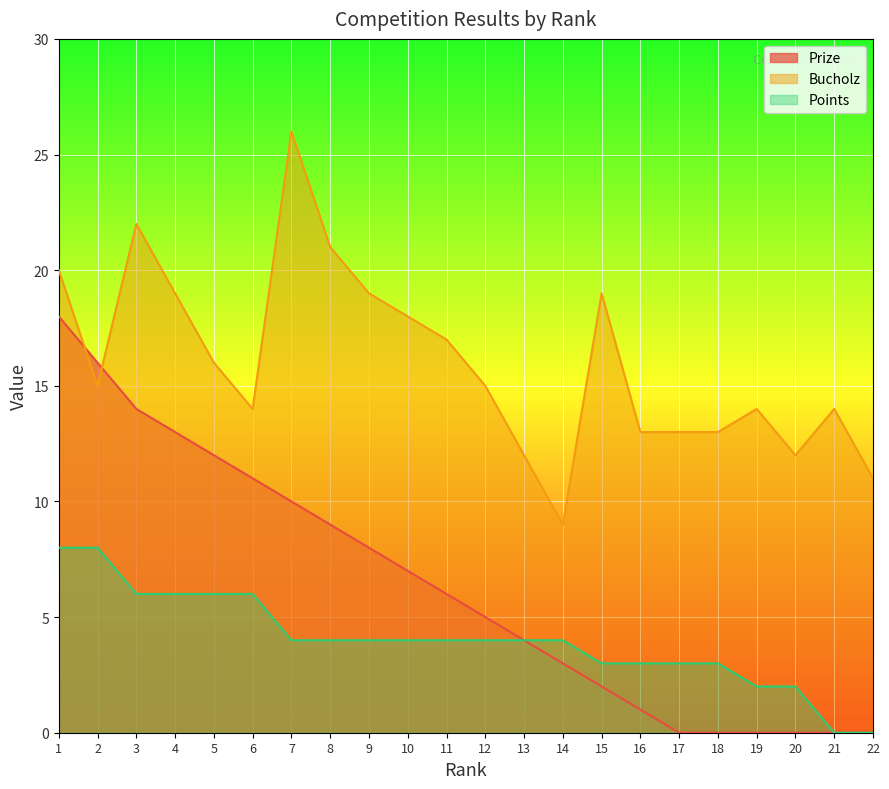

At which label does Points first exceed 4?

1